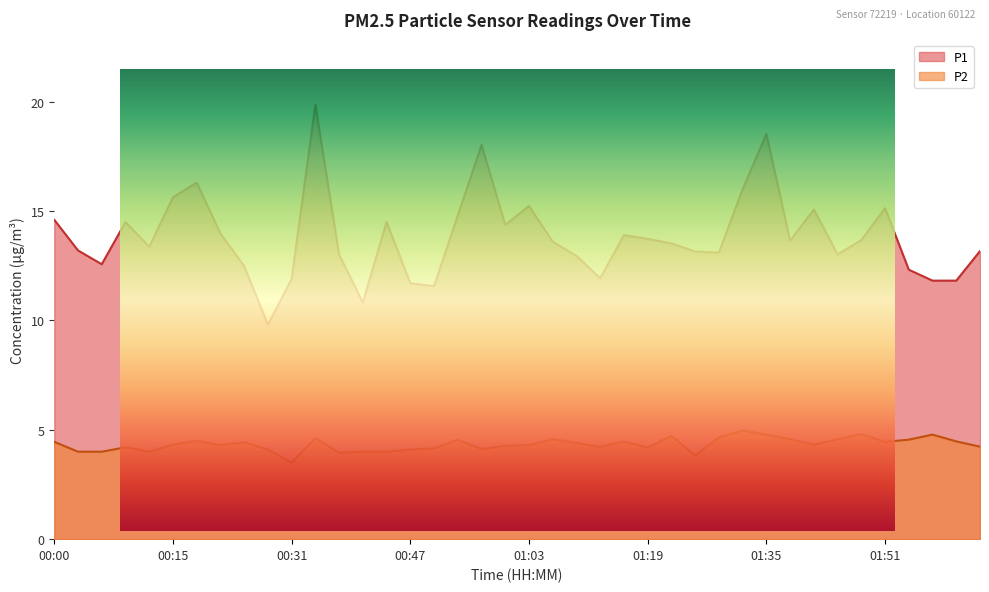

What is the difference between the maximum and second lowest values in the P1 series?

9.0